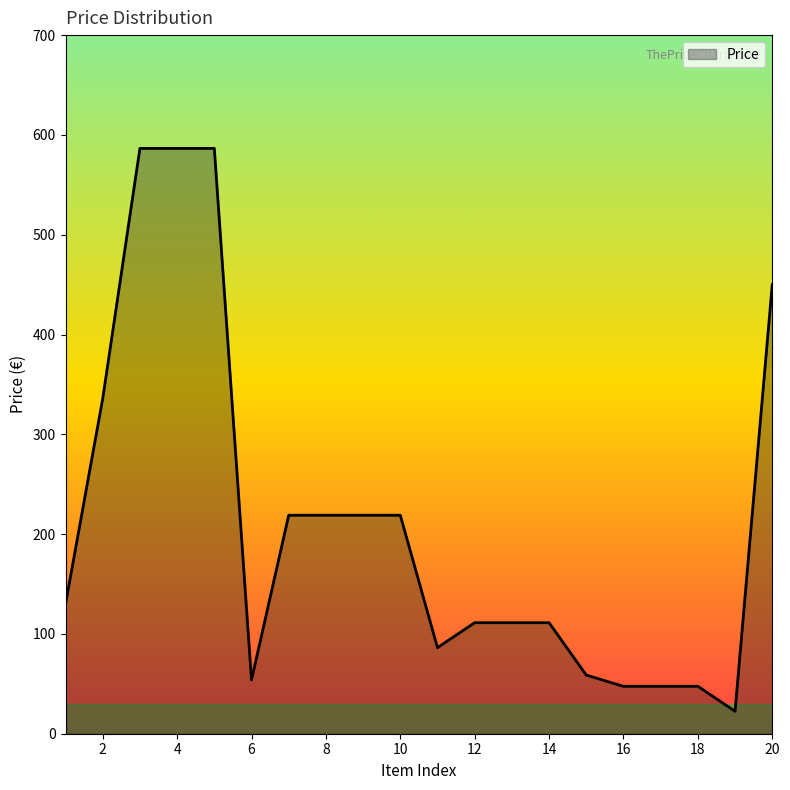

How many categories are shown in the chart?

20